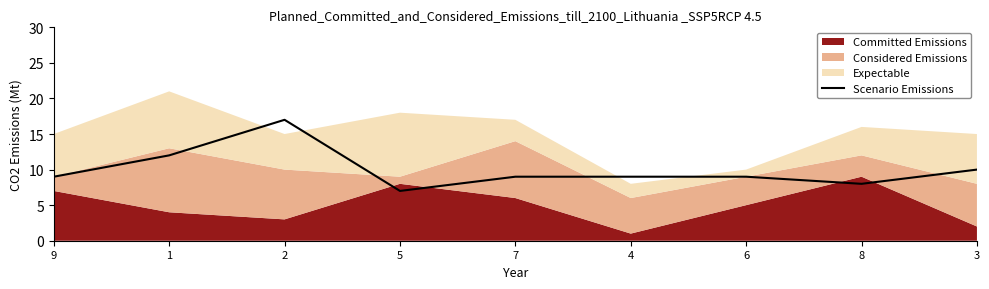

The Scenario Emissions series shows 10 at 3. True or false?

True